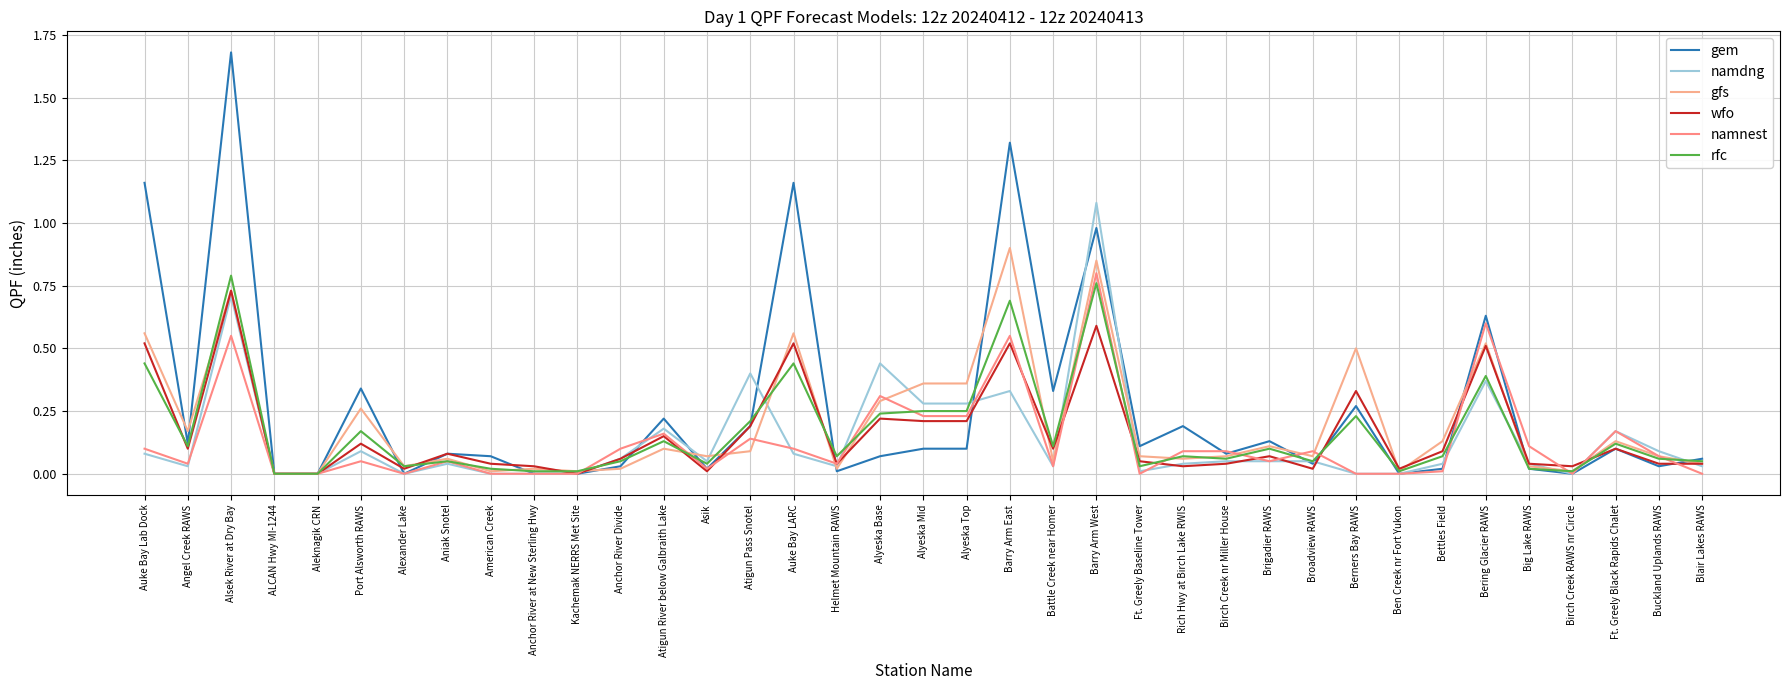

How many distinct data groups are displayed?

6